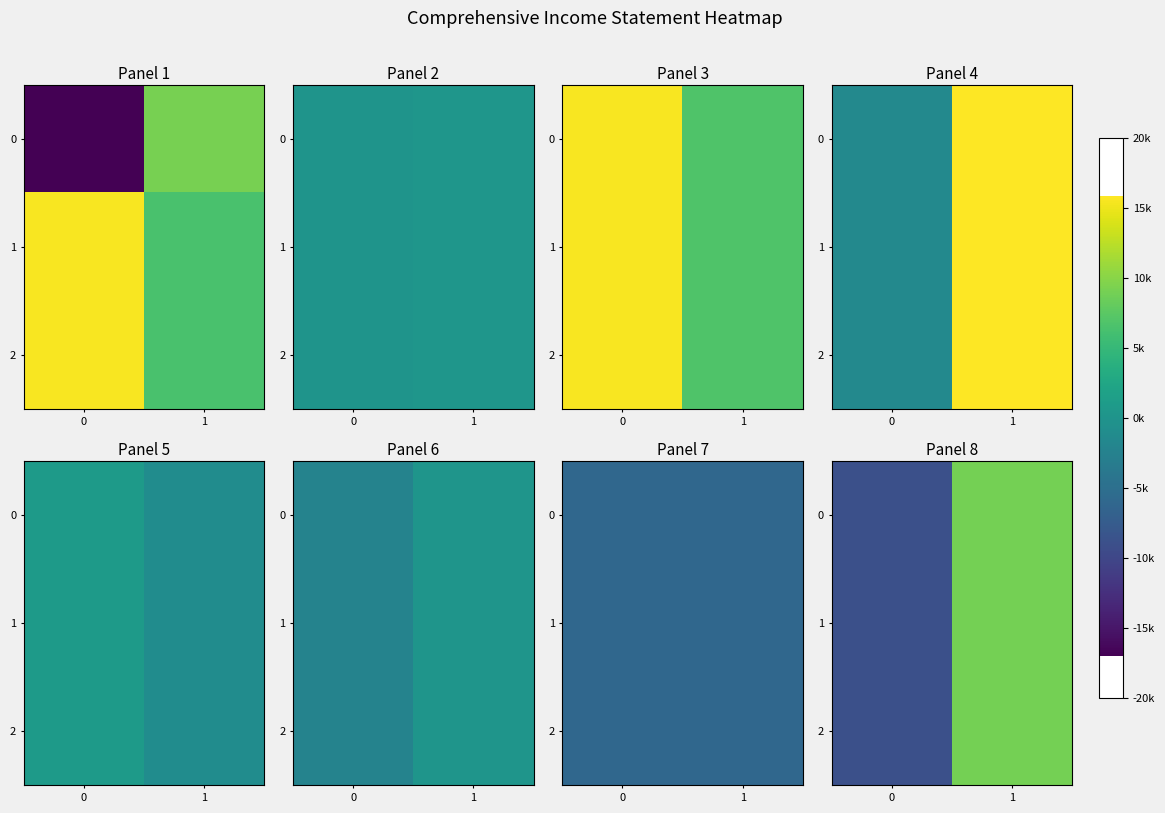

At how many categories does at least one series exceed -2264?

1